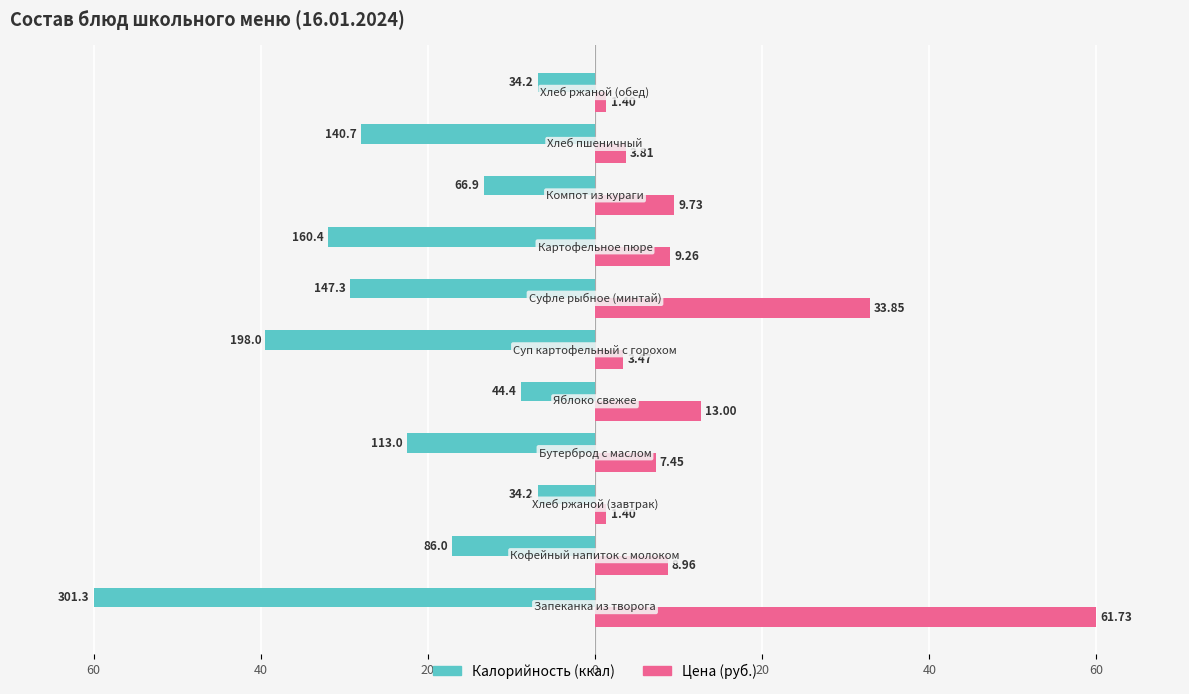

Reading left to right, list all the values displayed in this chart.

Калорийность: -60.0	-17.1	-6.8	-22.5	-8.8	-39.4	-29.3	-31.9	-13.3	-28.0	-6.8
Цена: 60.0	8.7	1.4	7.2	12.6	3.4	32.9	9.0	9.5	3.7	1.4